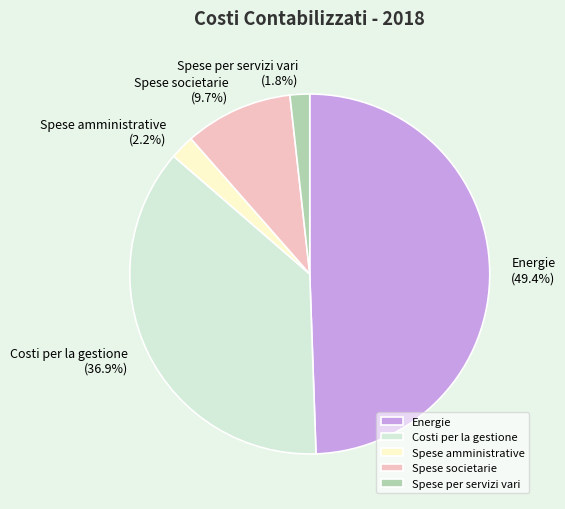

Is there a majority slice in this chart?

No